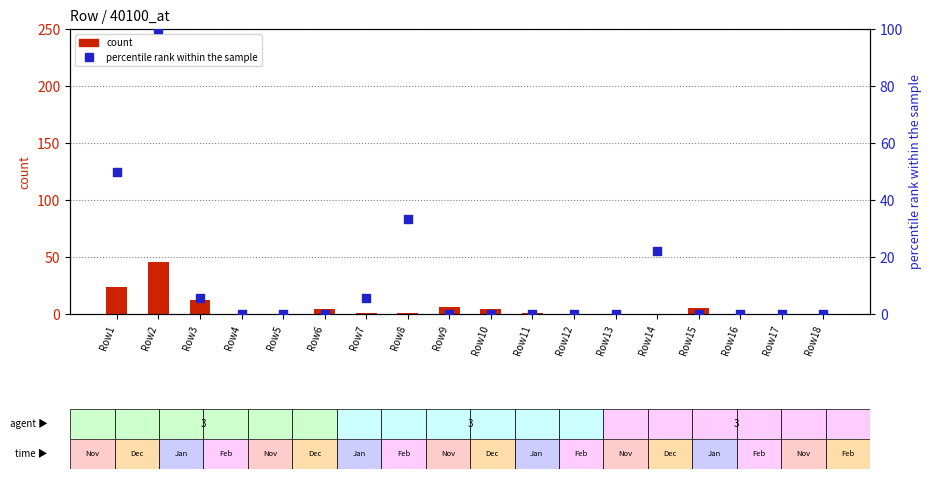

Is the value of count at Row4 greater than the value of percentile rank within the sample at Row16?

No